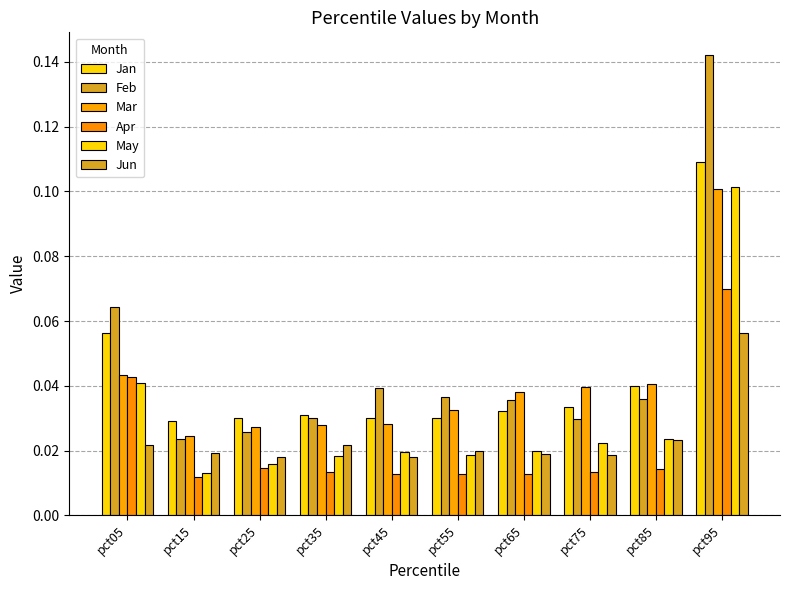

Count the number of categories in the chart.

10